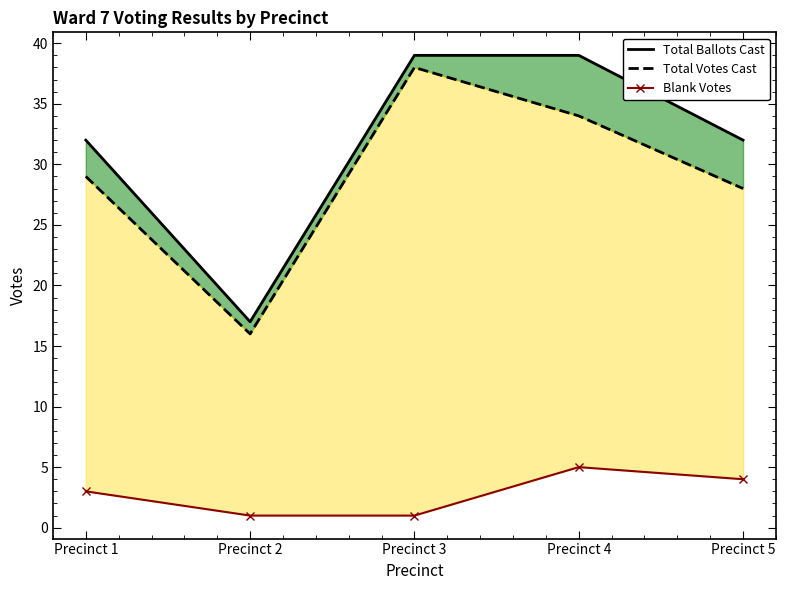

True or false: Total Ballots Cast and Total Votes Cast intersect in this chart.

False